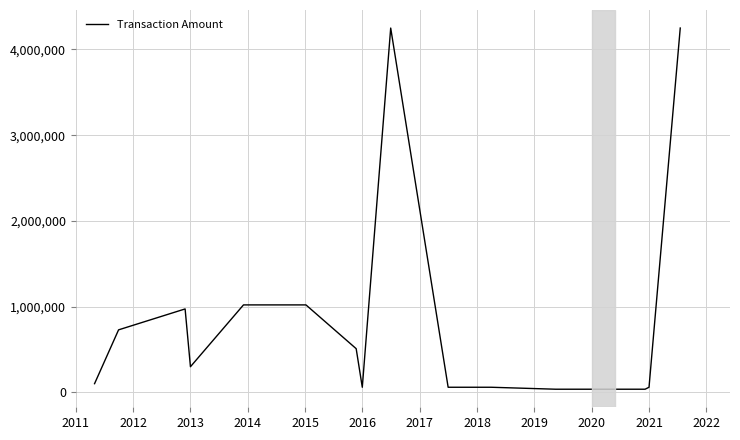

What is the smallest value displayed?

37590